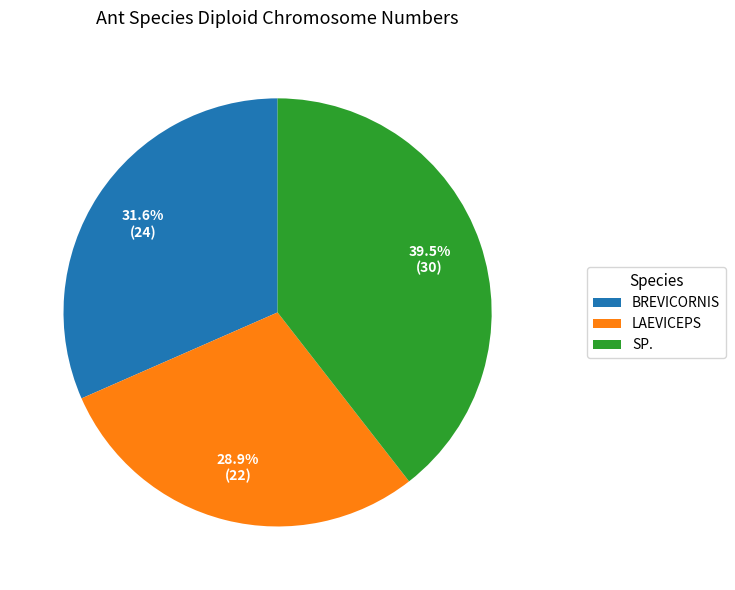

Is there a majority slice in this chart?

No